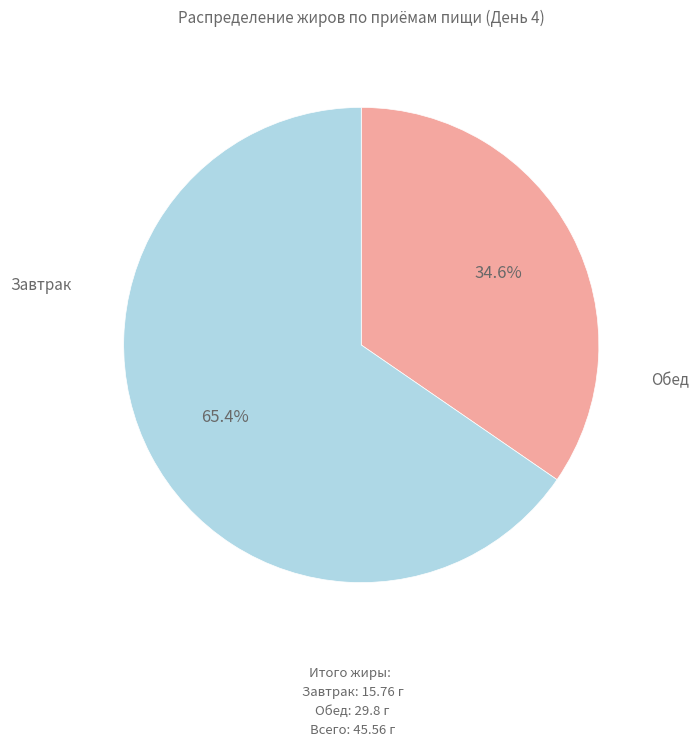

Rank the categories by value from highest to lowest.

Обед (Жиры), Завтрак (Жиры)